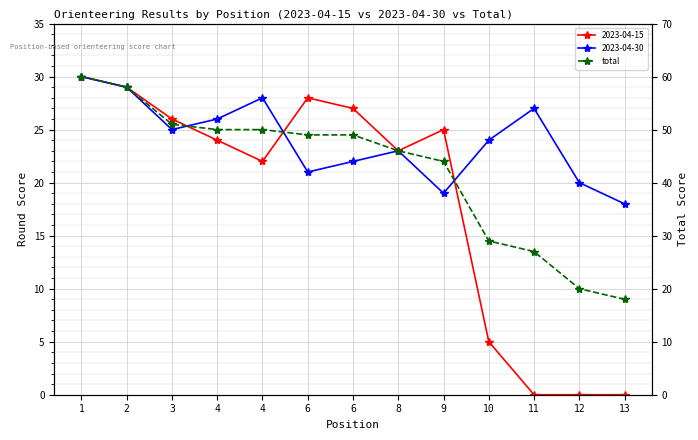

What is the maximum value shown in the chart?

60